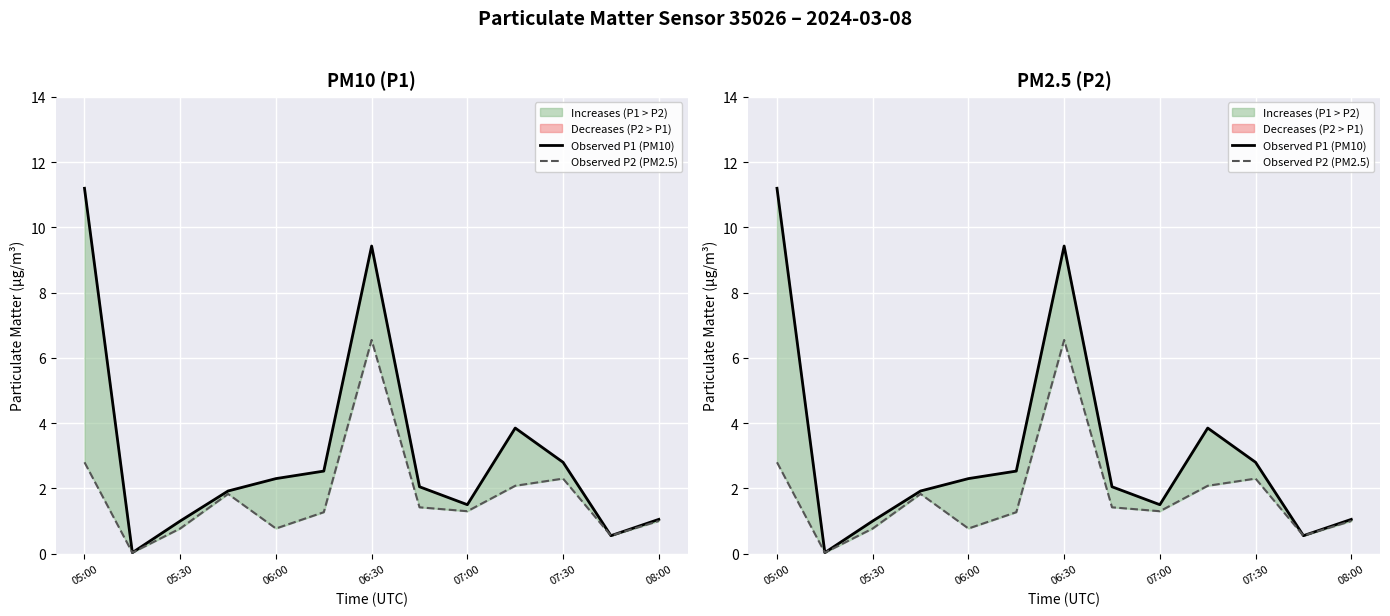

True or false: Observed P1 (PM10) and Observed P2 (PM2.5) intersect in this chart.

False